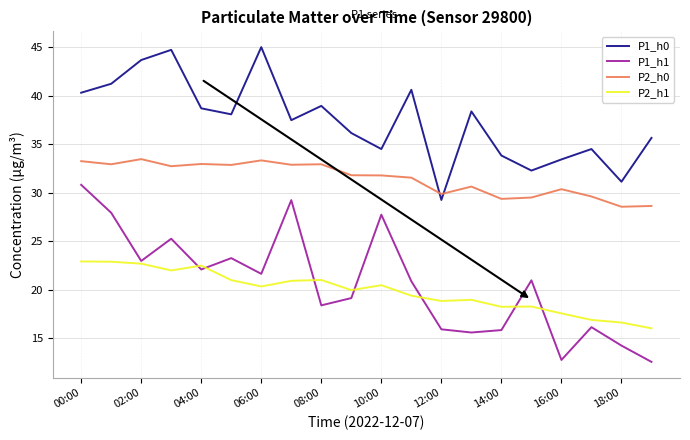

True or false: P1_h0 and P1_h1 intersect in this chart.

False